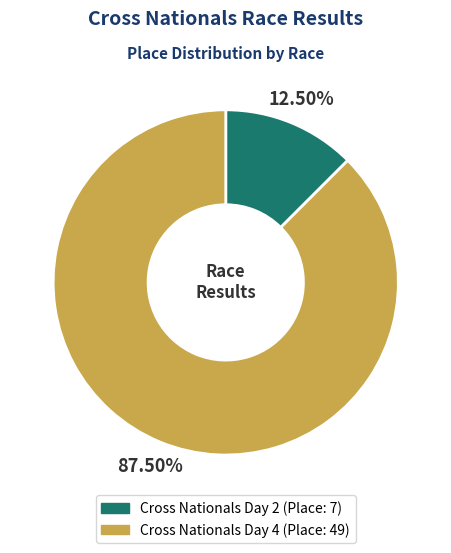

Combined, do Cross Nationals Day 4 and Cross Nationals Day 2 account for over 50%?

Yes